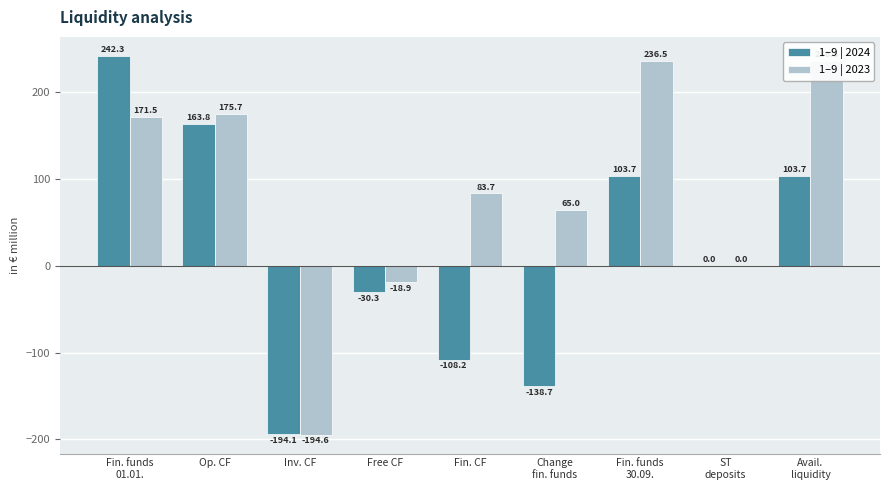

List the labels in order of 1–9 | 2024 value, largest first.

Fin. funds
01.01., Op. CF, Fin. funds
30.09., Avail.
liquidity, ST
deposits, Free CF, Fin. CF, Change
fin. funds, Inv. CF